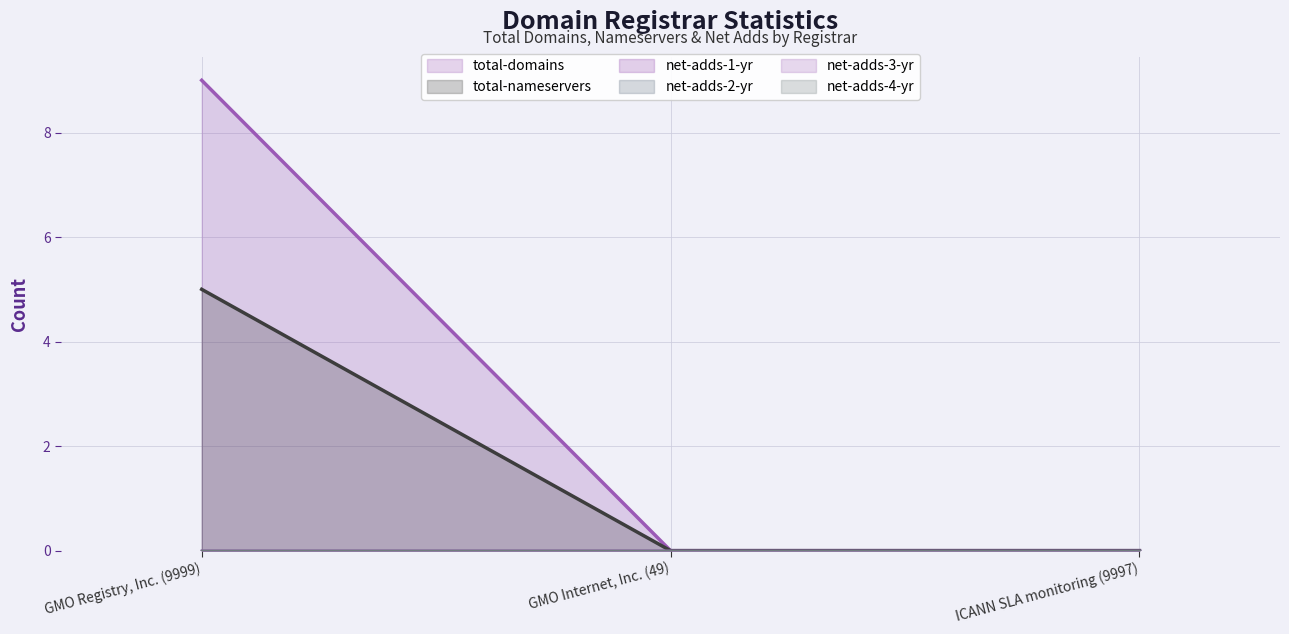

At which category is the sum across all series the highest?

GMO Registry, Inc. (9999)